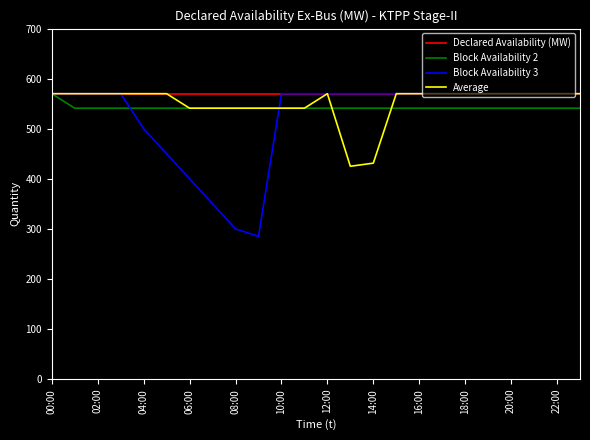

Rank the series by their average value, from lowest to highest.

Block Availability 3, Block Availability 2, Average, Declared Availability (MW)